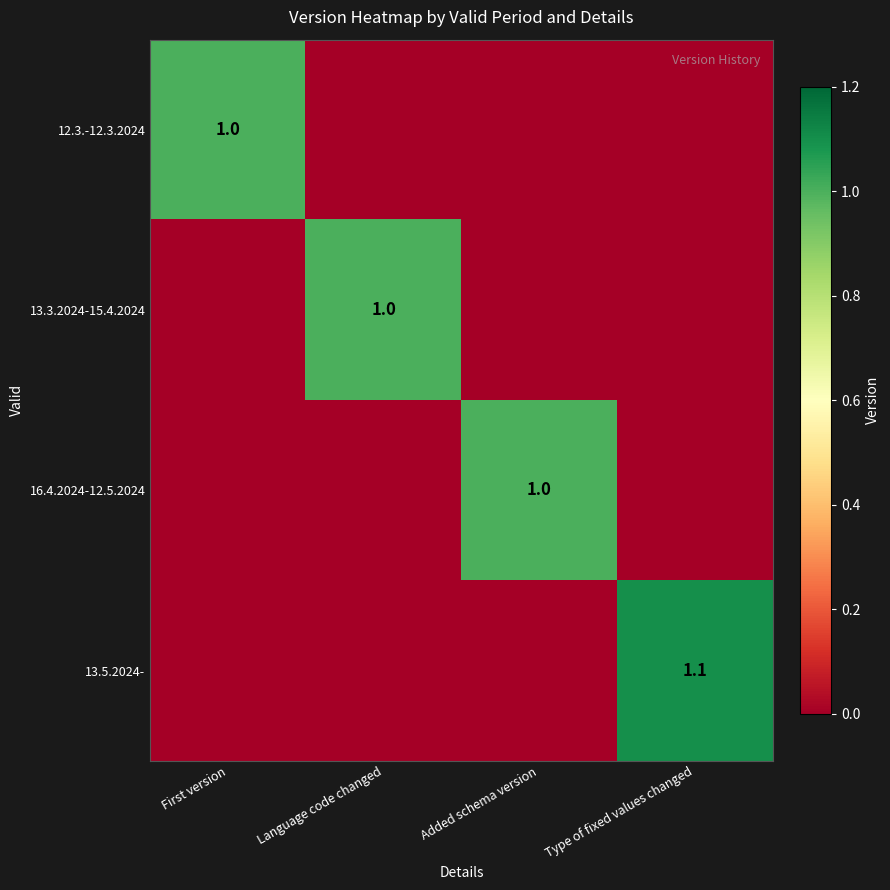

The 16.4.2024-12.5.2024 series shows 1.0 at Added schema version. True or false?

True